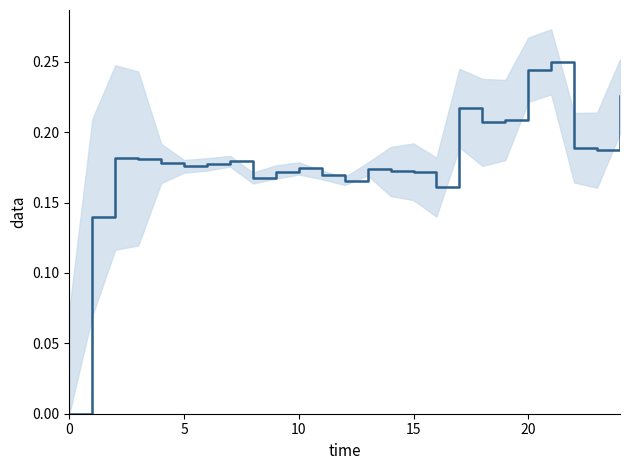

How many lines are shown in the chart?

1